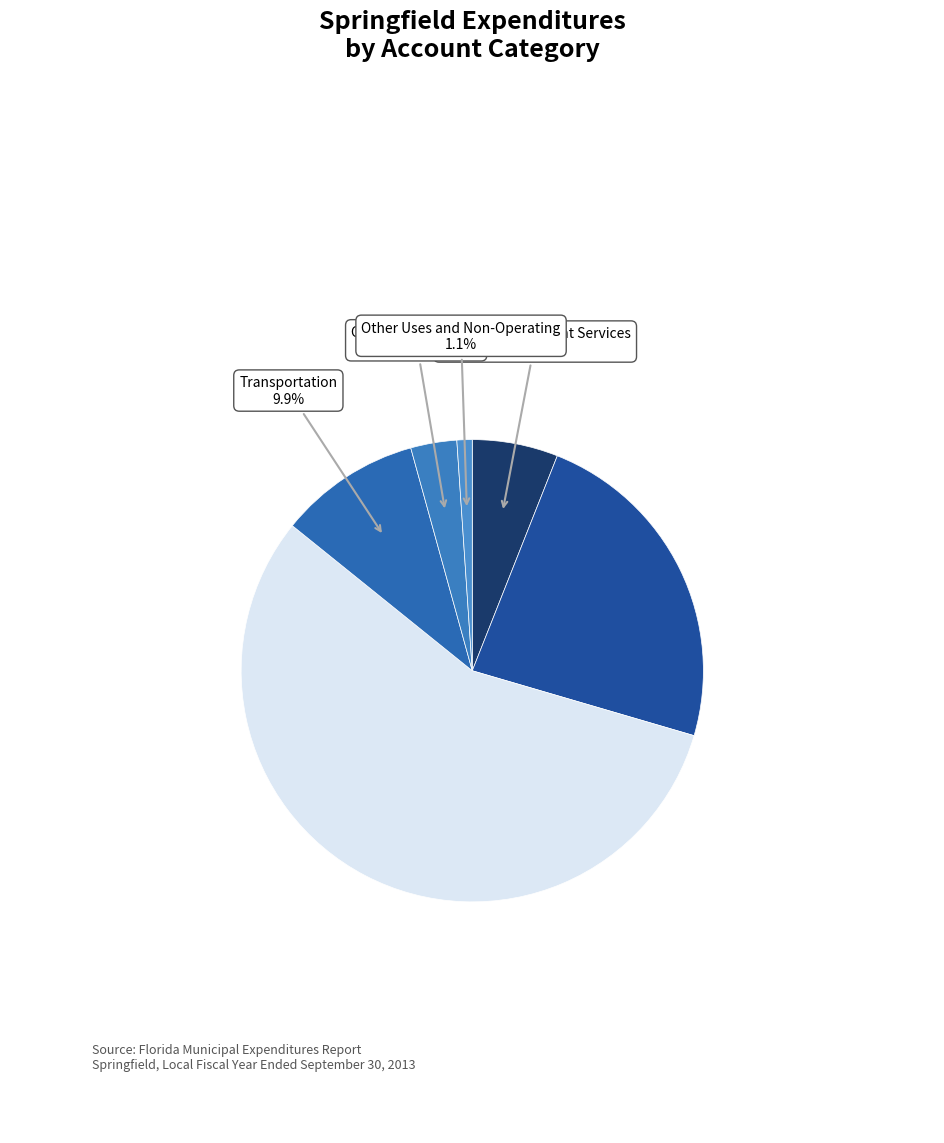

How many slices are in this pie chart?

6